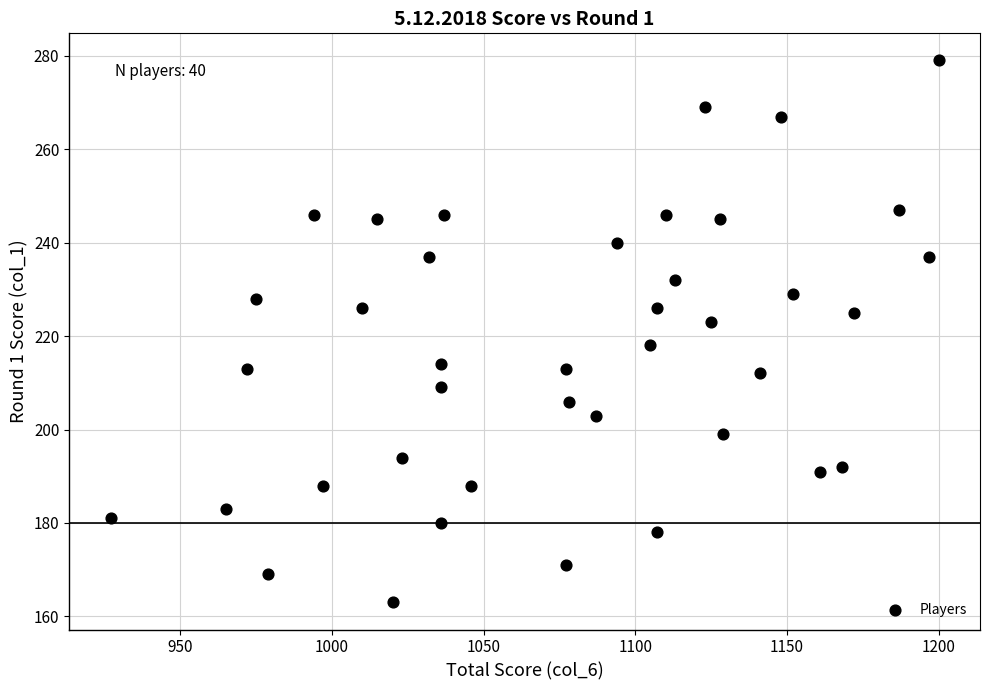

What is the range of X values (max minus min)?

273